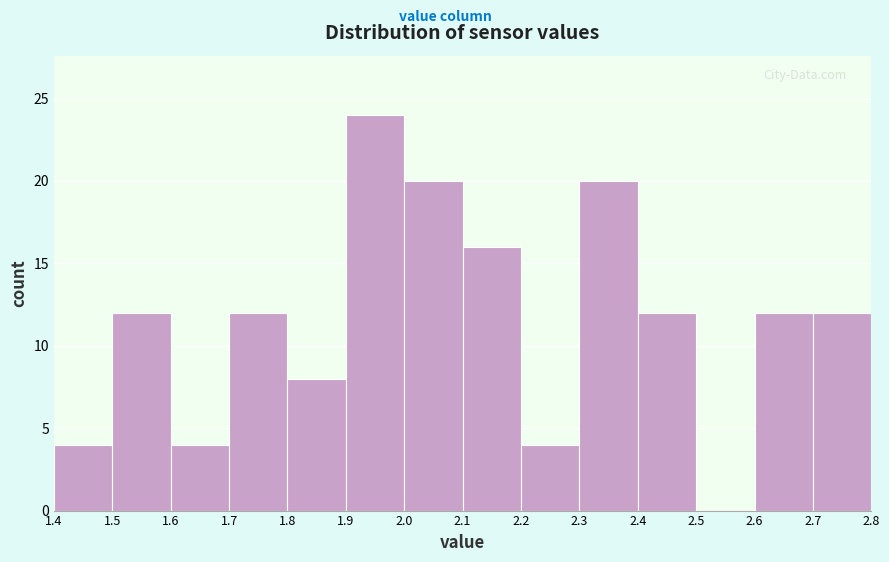

Reading left to right, transcribe this chart: for each bar, give the range it covers on the x-axis and its height. The values are not printed on the chart, so give them approximately, as read against the axis.

1.4 to 1.5: 4
1.5 to 1.6: 12
1.6 to 1.7: 4
1.7 to 1.8: 12
1.8 to 1.9: 8
1.9 to 2.0: 24
2.0 to 2.1: 20
2.1 to 2.2: 16
2.2 to 2.3: 4
2.3 to 2.4: 20
2.4 to 2.5: 12
2.5 to 2.6: 0
2.6 to 2.7: 12
2.7 to 2.8: 12